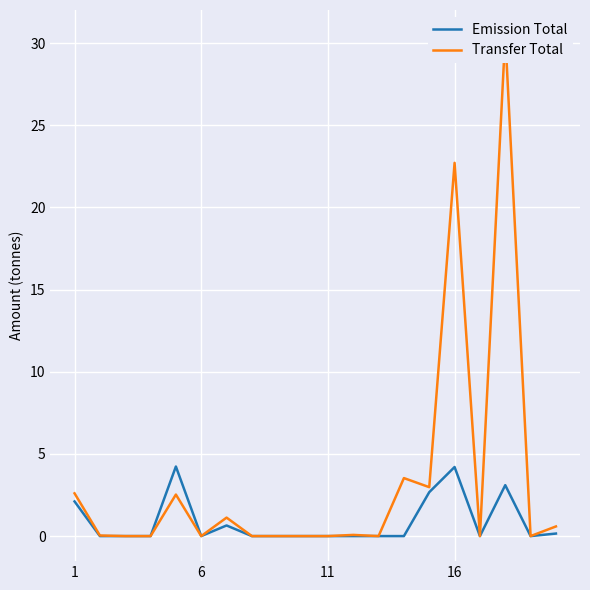

The Transfer Total series shows 0.0 at 9. True or false?

True